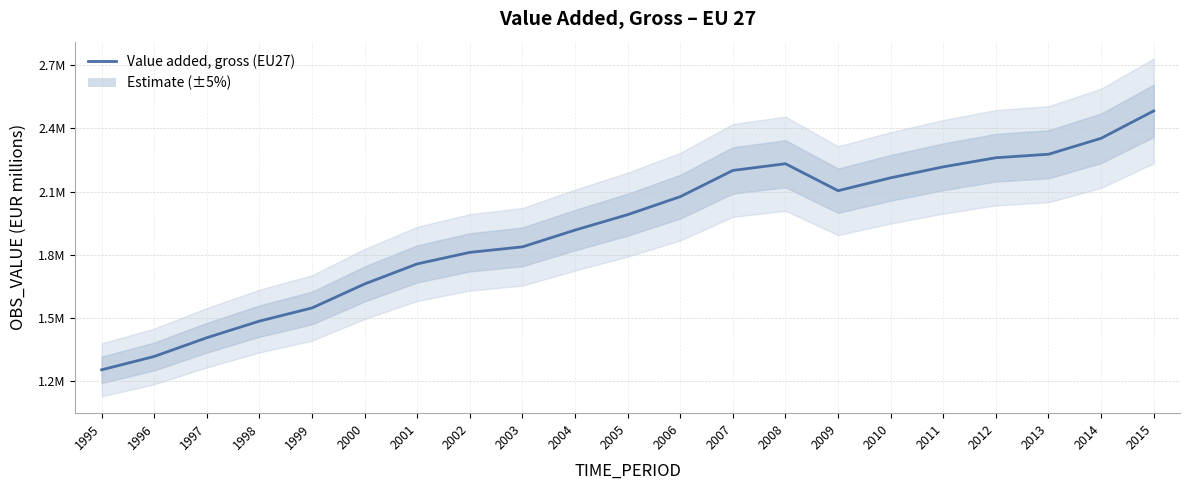

Reading left to right, transcribe all the data shown in this chart.

1995=1255199.1	1996=1318560.5	1997=1407500.0	1998=1486210.9	1999=1548641.7	2000=1662435.1	2001=1757613.5	2002=1812200.0	2003=1838375.2	2004=1917823.7	2005=1991027.5	2006=2076366.4	2007=2200737.9	2008=2232497.7	2009=2104696.0	2010=2165712.6	2011=2217720.2	2012=2260928.3	2013=2277482.9	2014=2353083.8	2015=2482989.7